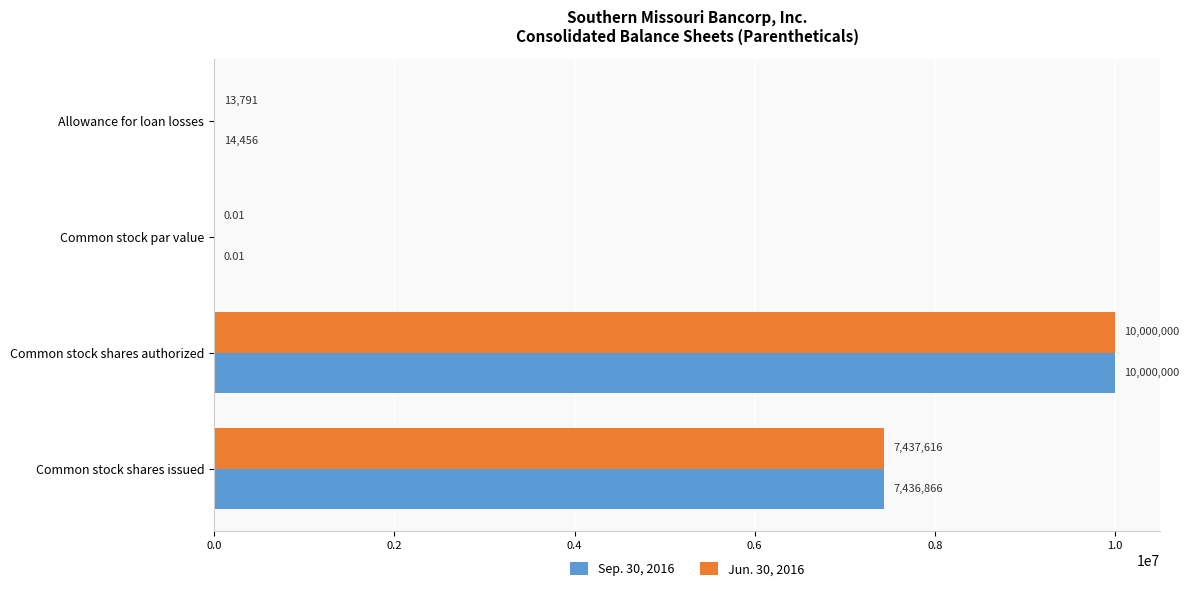

Which category has the highest value in the Sep. 30, 2016 series?

Common stock shares authorized